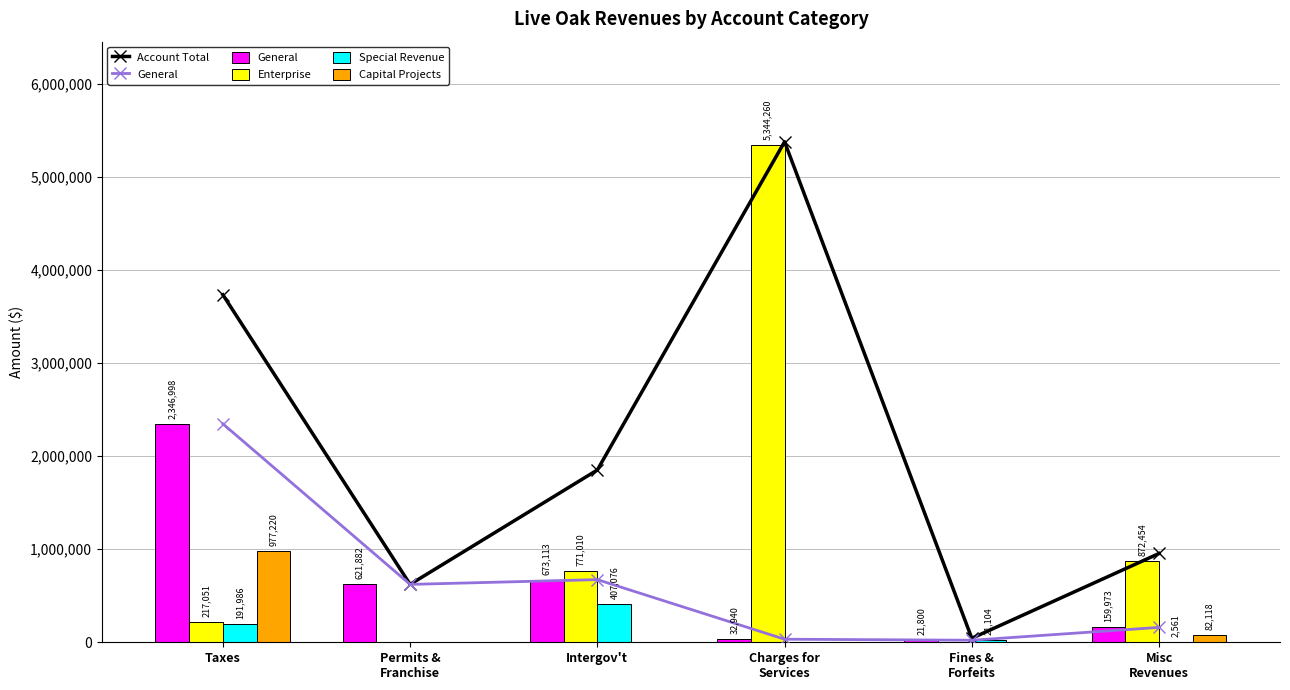

What is the average value of the Account Total series?

2096752